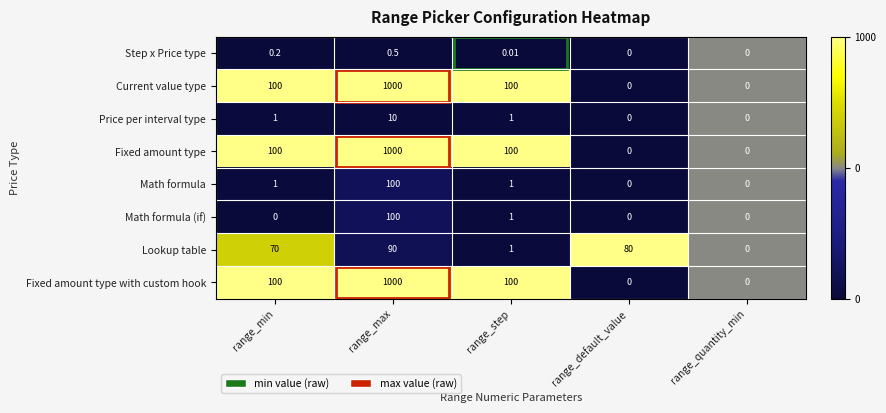

Between range_default_value and range_quantity_min, which series saw the biggest shift?

Lookup table